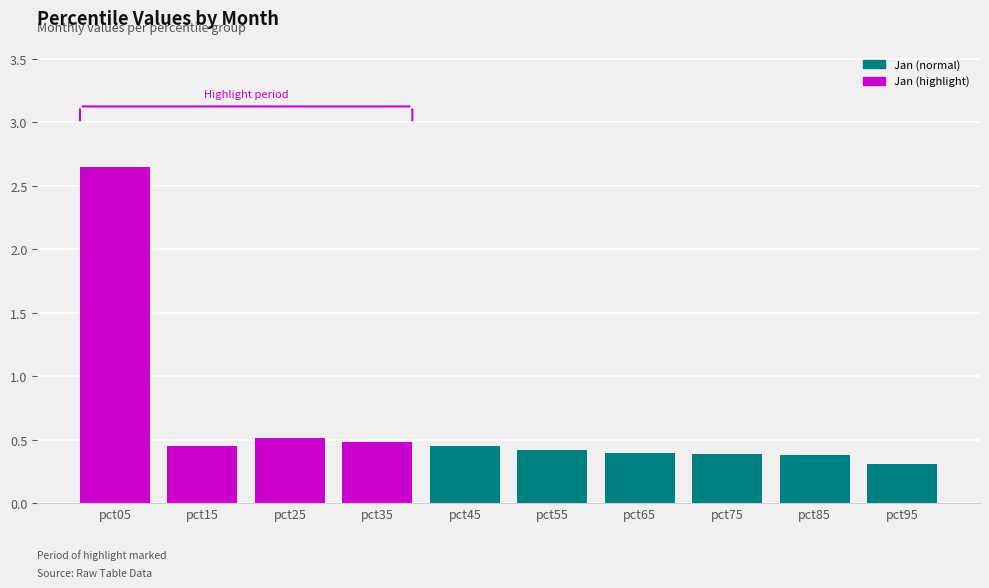

Does the chart contain stacked bars?

No